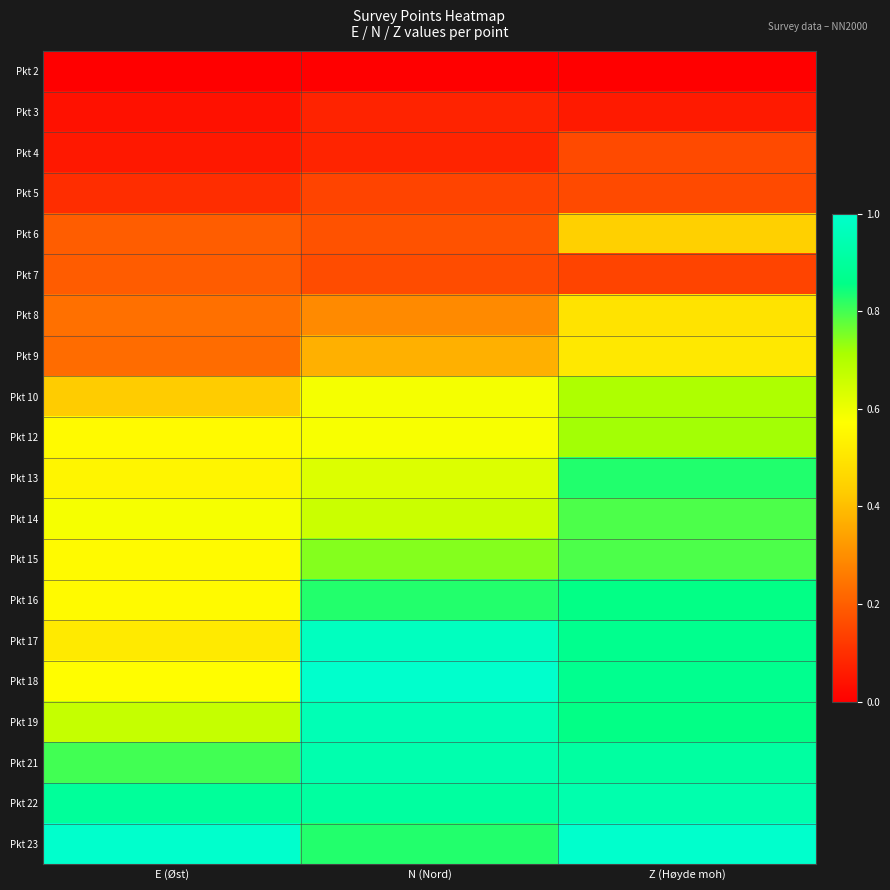

Reading left to right, list all the values displayed in this chart.

Pkt 2: E (Øst)=0.0	N (Nord)=0.0	Z (Høyde moh)=0.0
Pkt 3: E (Øst)=0.0	N (Nord)=0.1	Z (Høyde moh)=0.1
Pkt 4: E (Øst)=0.1	N (Nord)=0.1	Z (Høyde moh)=0.2
Pkt 5: E (Øst)=0.1	N (Nord)=0.1	Z (Høyde moh)=0.2
Pkt 6: E (Øst)=0.2	N (Nord)=0.2	Z (Høyde moh)=0.4
Pkt 7: E (Øst)=0.2	N (Nord)=0.2	Z (Høyde moh)=0.1
Pkt 8: E (Øst)=0.2	N (Nord)=0.3	Z (Høyde moh)=0.5
Pkt 9: E (Øst)=0.2	N (Nord)=0.4	Z (Høyde moh)=0.5
Pkt 10: E (Øst)=0.4	N (Nord)=0.6	Z (Høyde moh)=0.7
Pkt 12: E (Øst)=0.6	N (Nord)=0.6	Z (Høyde moh)=0.7
Pkt 13: E (Øst)=0.5	N (Nord)=0.6	Z (Høyde moh)=0.8
Pkt 14: E (Øst)=0.6	N (Nord)=0.7	Z (Høyde moh)=0.8
Pkt 15: E (Øst)=0.6	N (Nord)=0.7	Z (Høyde moh)=0.8
Pkt 16: E (Øst)=0.6	N (Nord)=0.8	Z (Høyde moh)=0.9
Pkt 17: E (Øst)=0.5	N (Nord)=1.0	Z (Høyde moh)=0.9
Pkt 18: E (Øst)=0.6	N (Nord)=1.0	Z (Høyde moh)=0.9
Pkt 19: E (Øst)=0.7	N (Nord)=1.0	Z (Høyde moh)=0.9
Pkt 21: E (Øst)=0.8	N (Nord)=0.9	Z (Høyde moh)=0.9
Pkt 22: E (Øst)=0.9	N (Nord)=0.9	Z (Høyde moh)=0.9
Pkt 23: E (Øst)=1.0	N (Nord)=0.8	Z (Høyde moh)=1.0